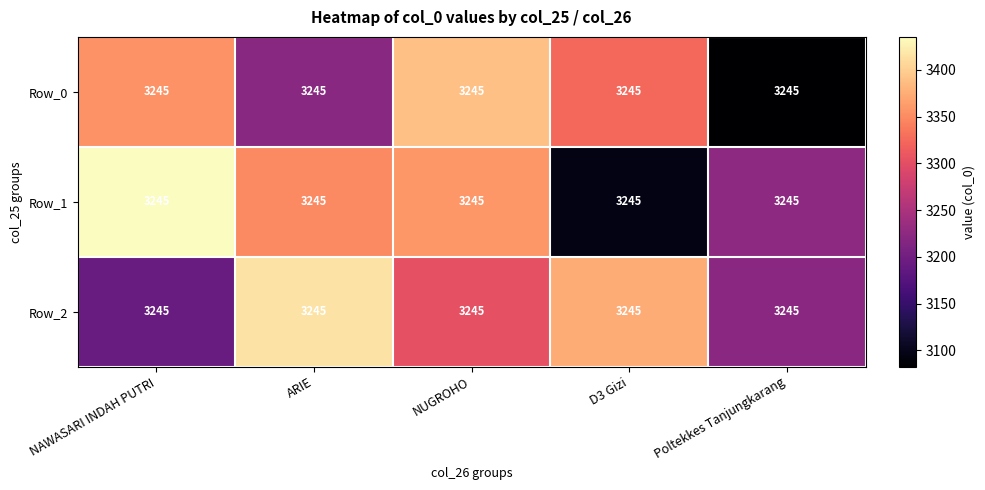

What value does the Row_2 series have at ARIE?

3415.7